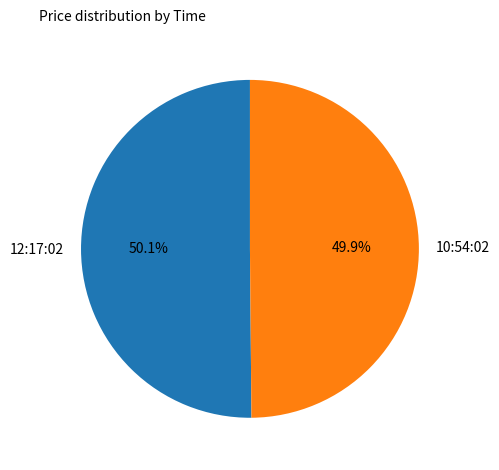

What percentage is the 12:17:02 slice, to the nearest percent?

50%